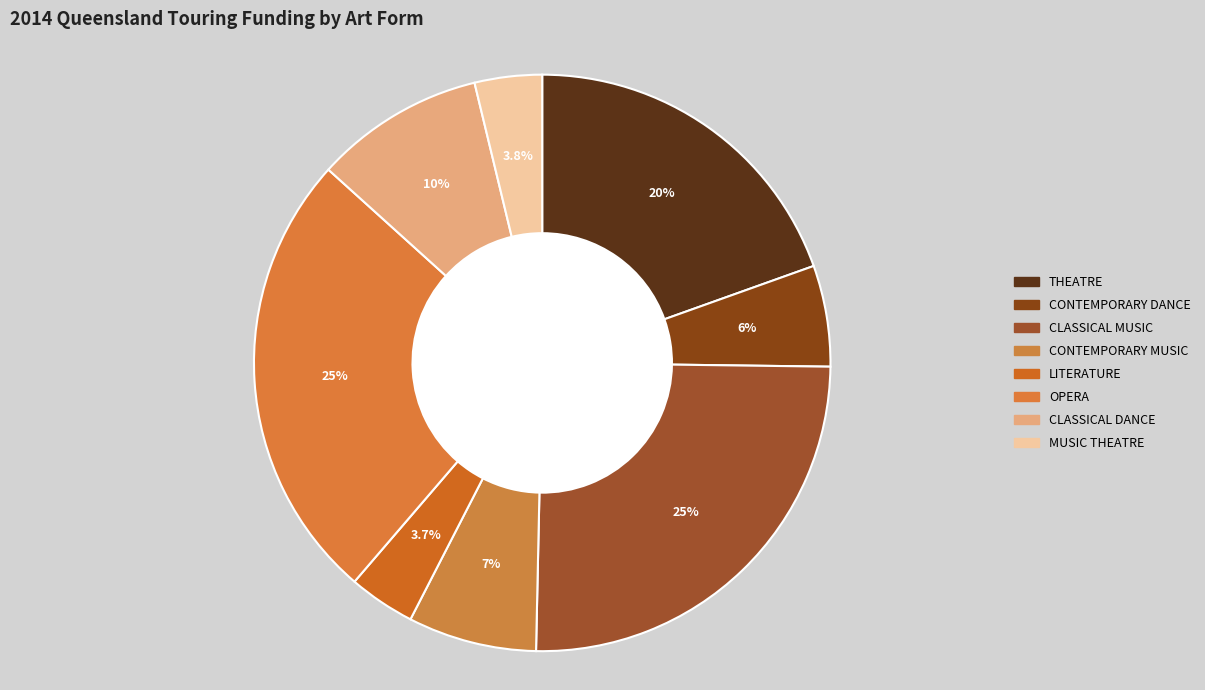

To the nearest percent, what portion does THEATRE represent?

20%